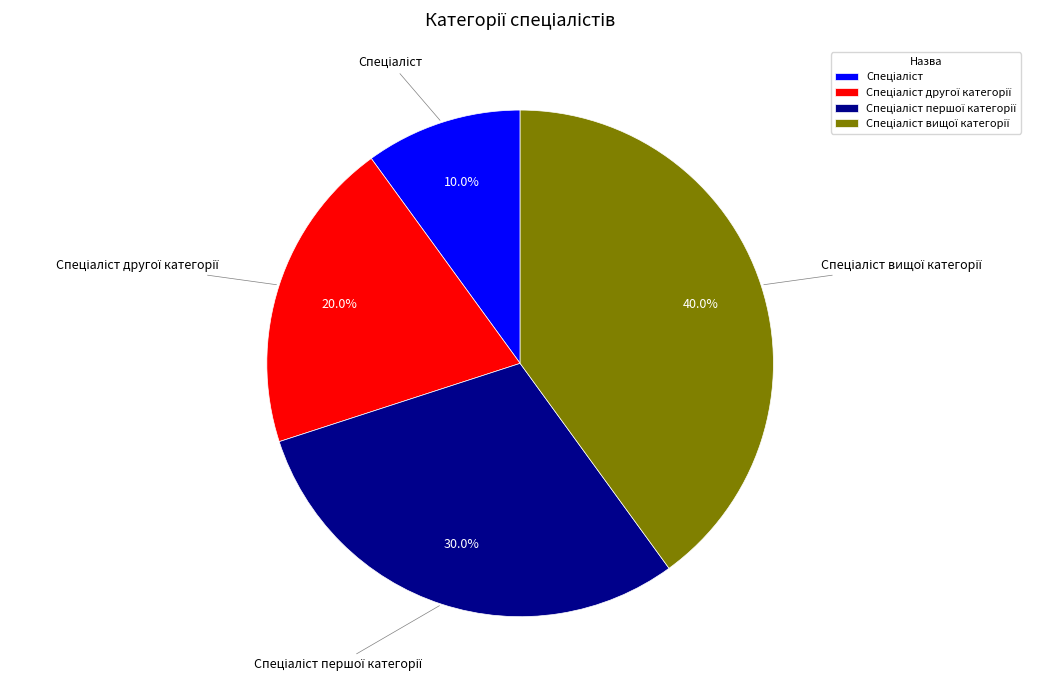

Is there a majority slice in this chart?

No